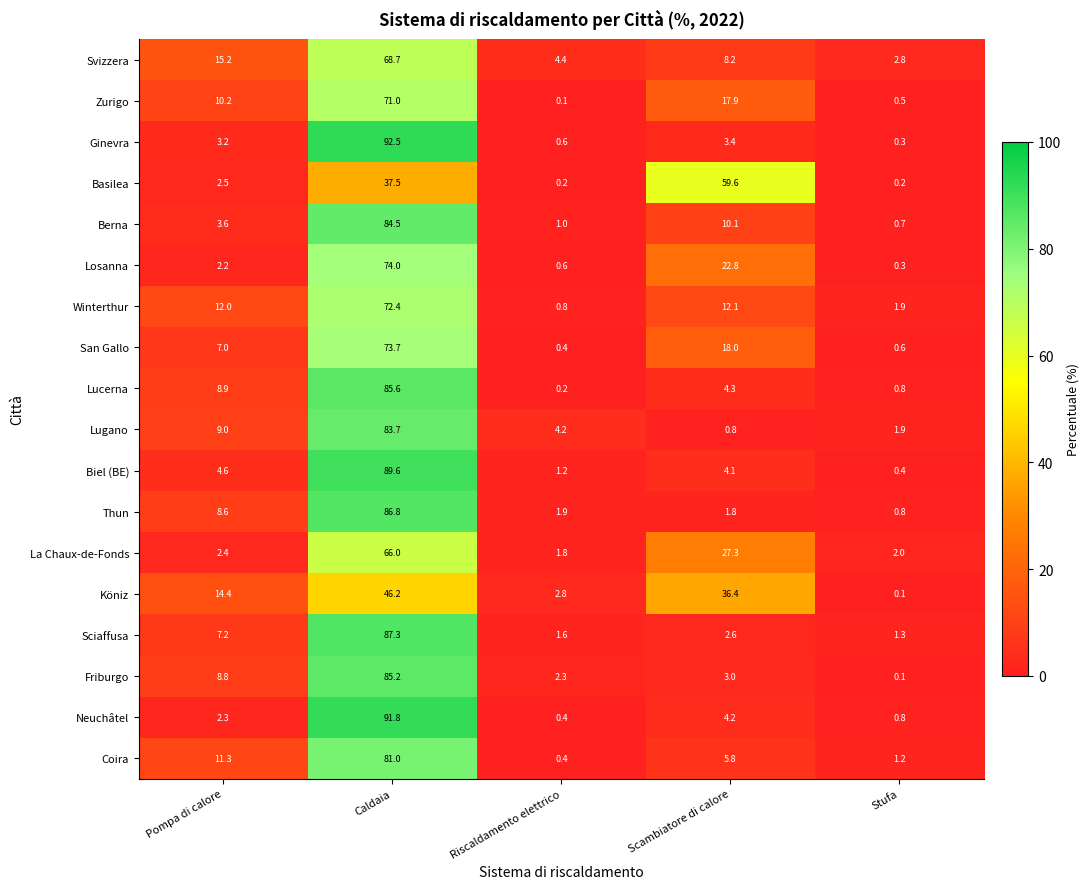

Is it true that Sciaffusa equals 0.8 at Riscaldamento elettrico?

False